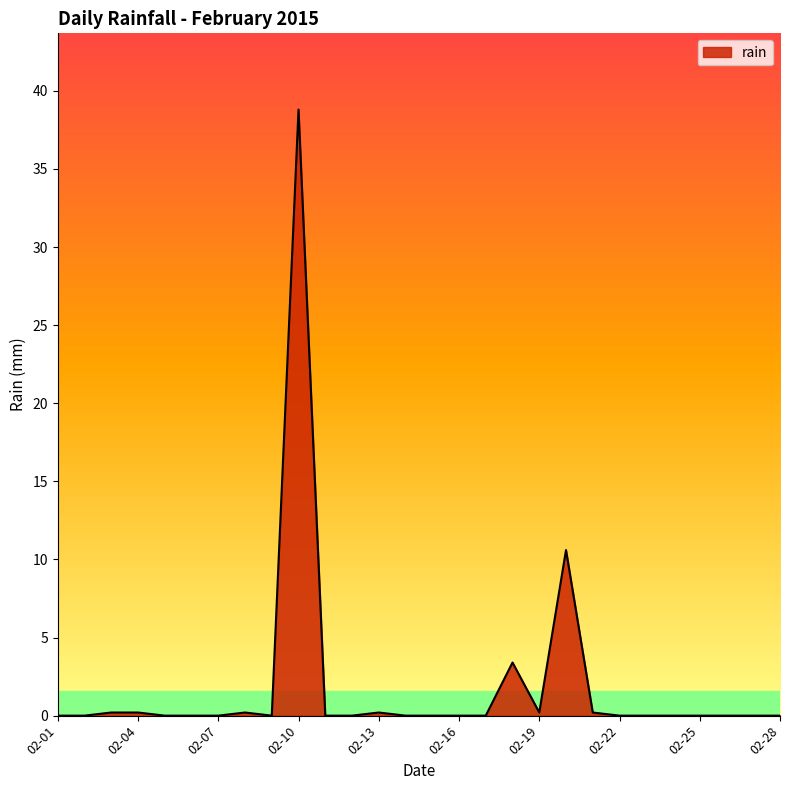

How many lines are shown in the chart?

1